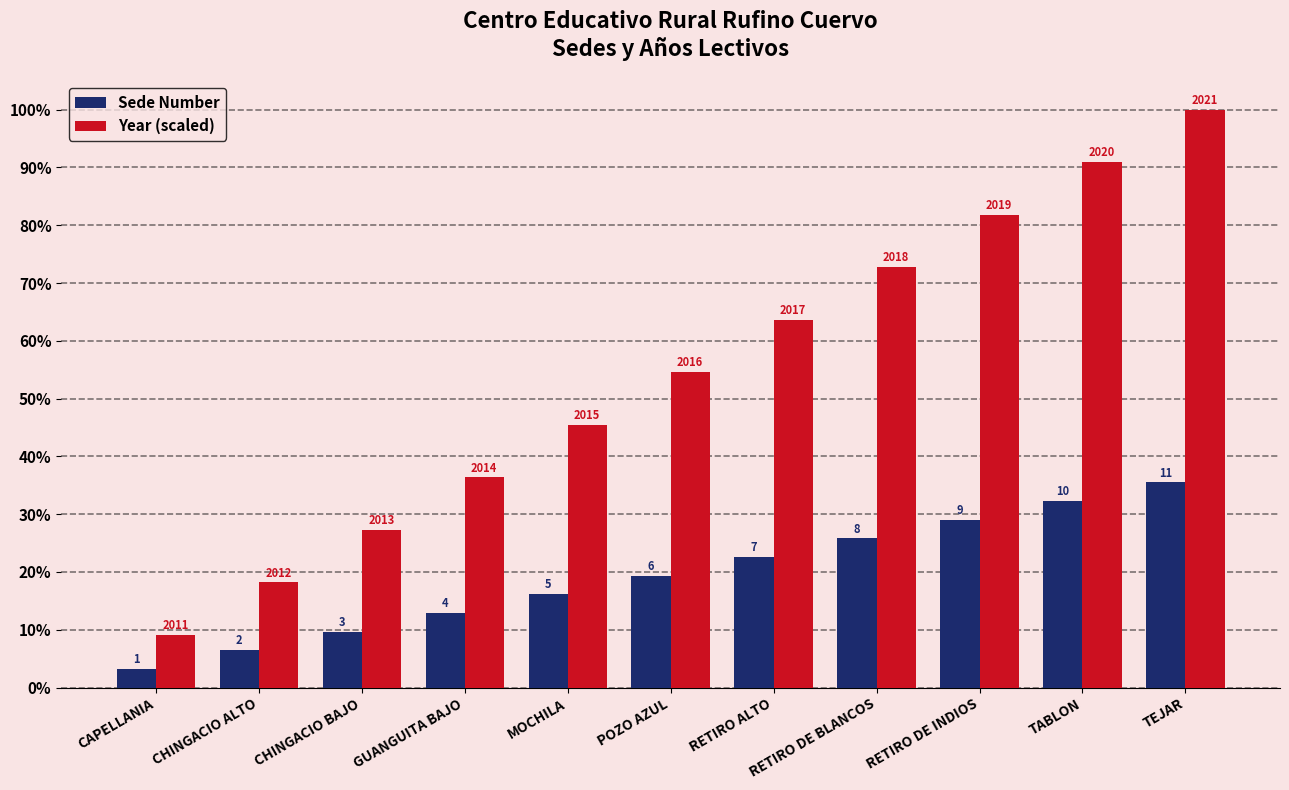

What are all the series names shown in the legend?

Sede Number, Year (scaled)